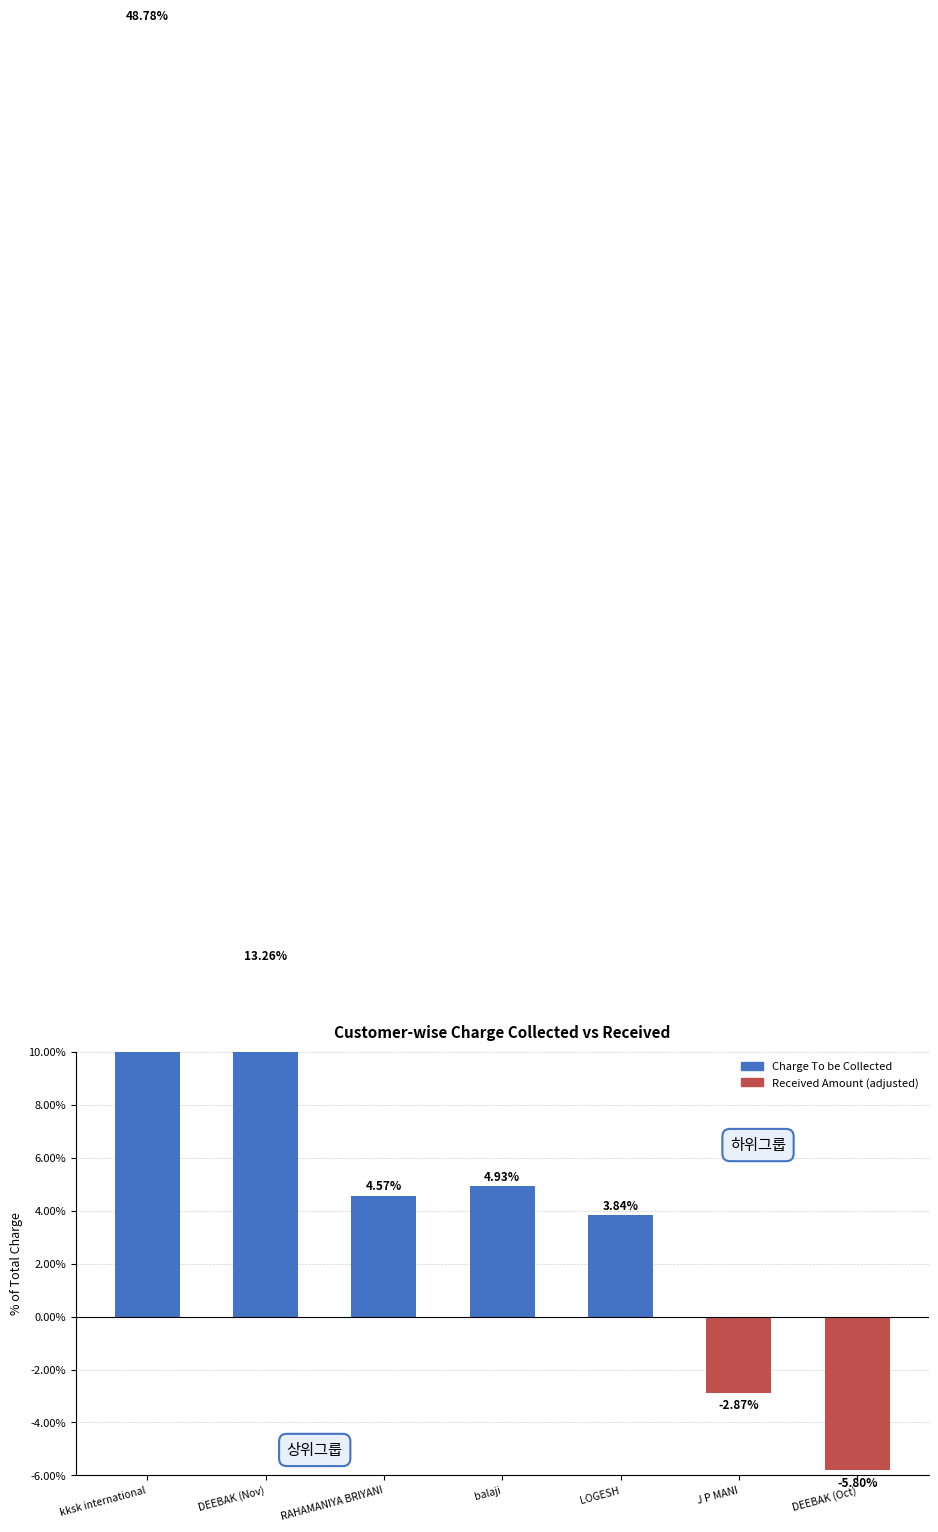

What is the value of the 3rd bar from the left?

4.6